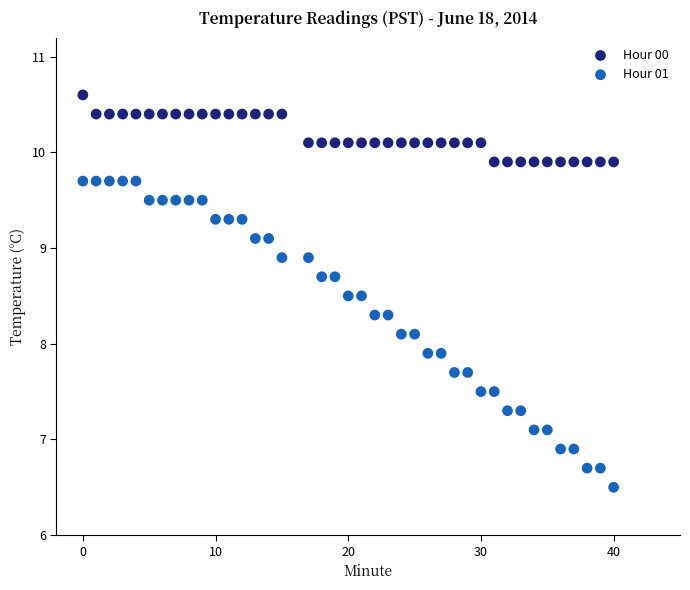

Which series has the widest spread of Y values?

Hour 01